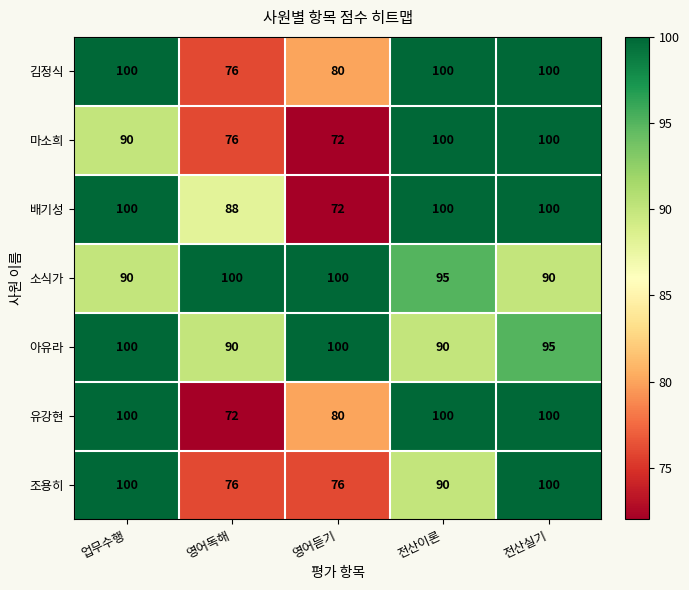

How many data points does each series have?

5